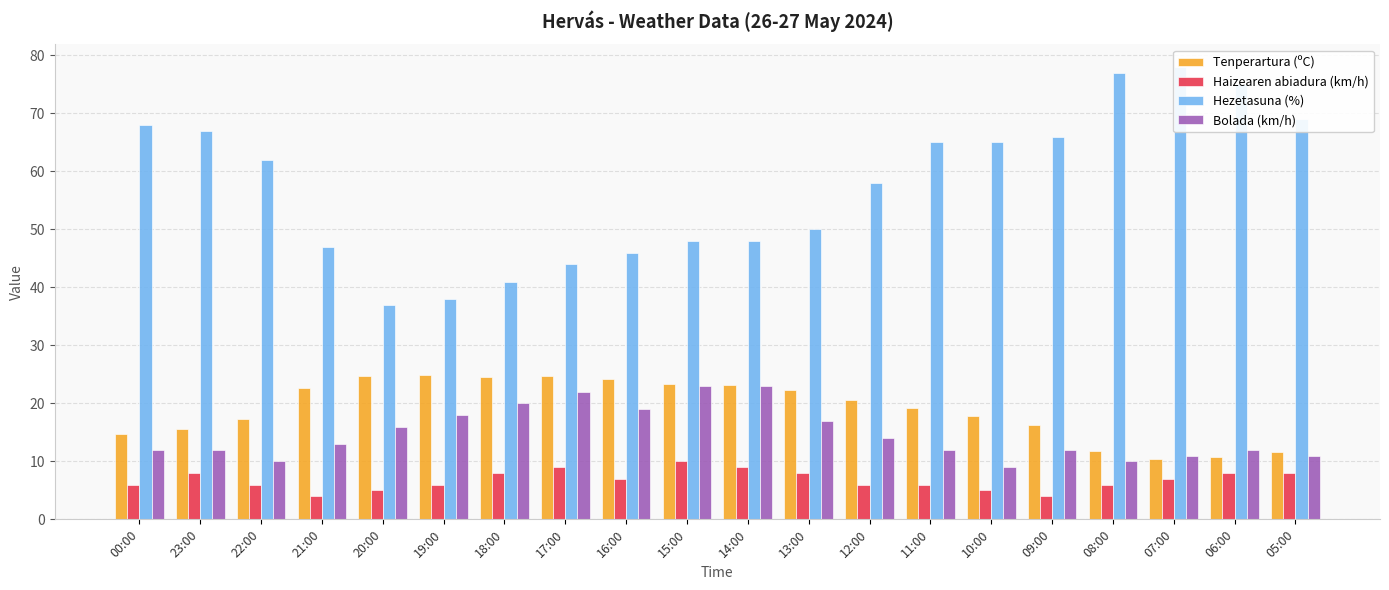

What is the greatest value displayed?

78.0